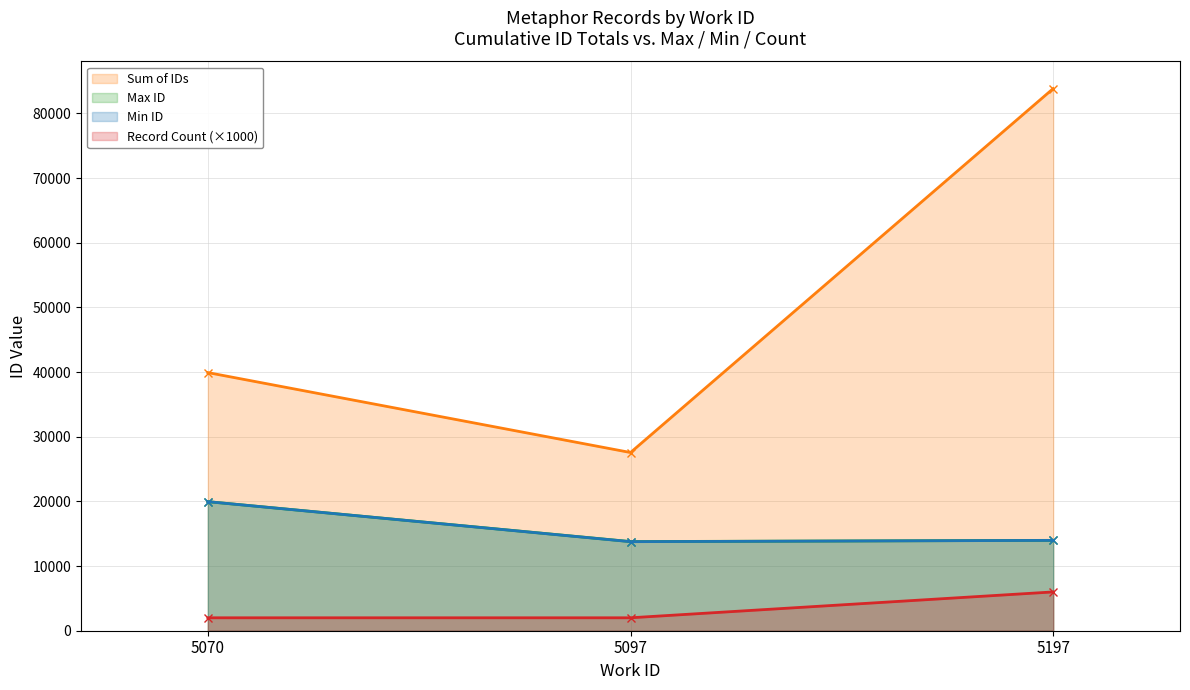

Is the value of Max ID at 5070 greater than the value of Record Count (×1000) at 5097?

Yes